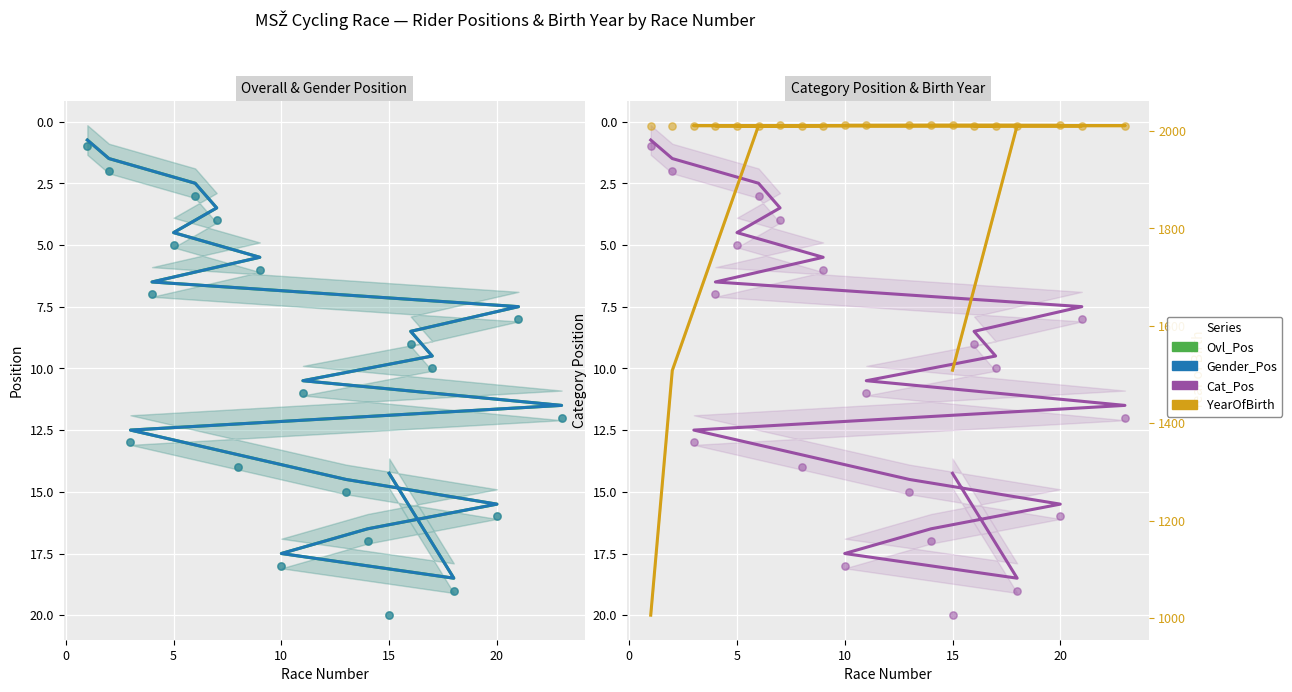

At how many categories does at least one series exceed 31?

20